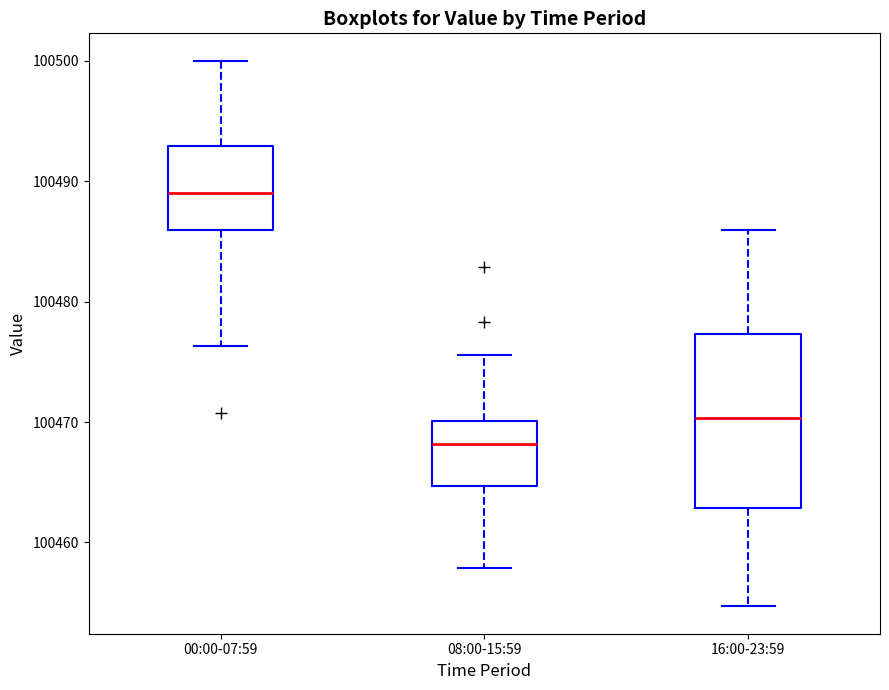

Which box has the highest median line?

00:00-07:59